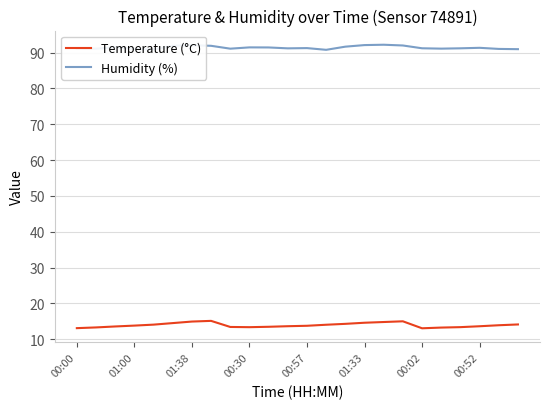

What is the difference between the second highest and second lowest values in the Temperature (°C) series?

1.9